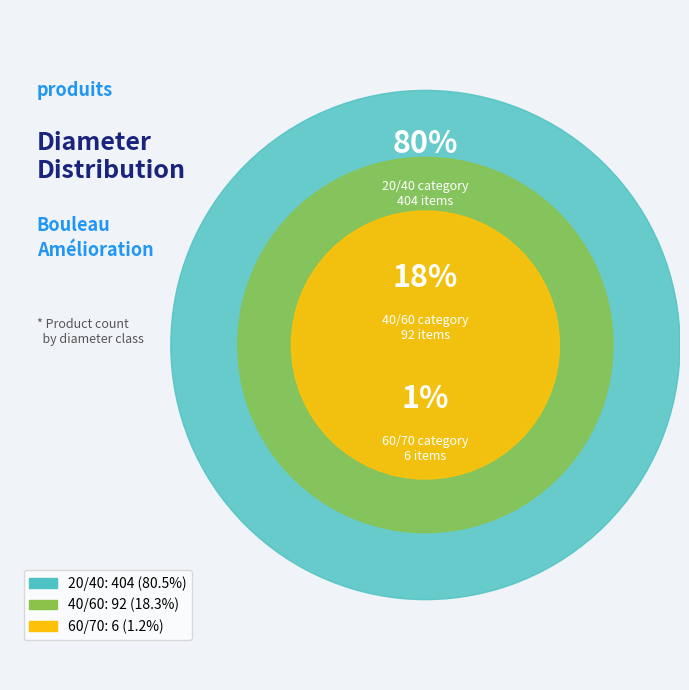

Do 40/60 and 60/70 together represent more than half of the pie?

No